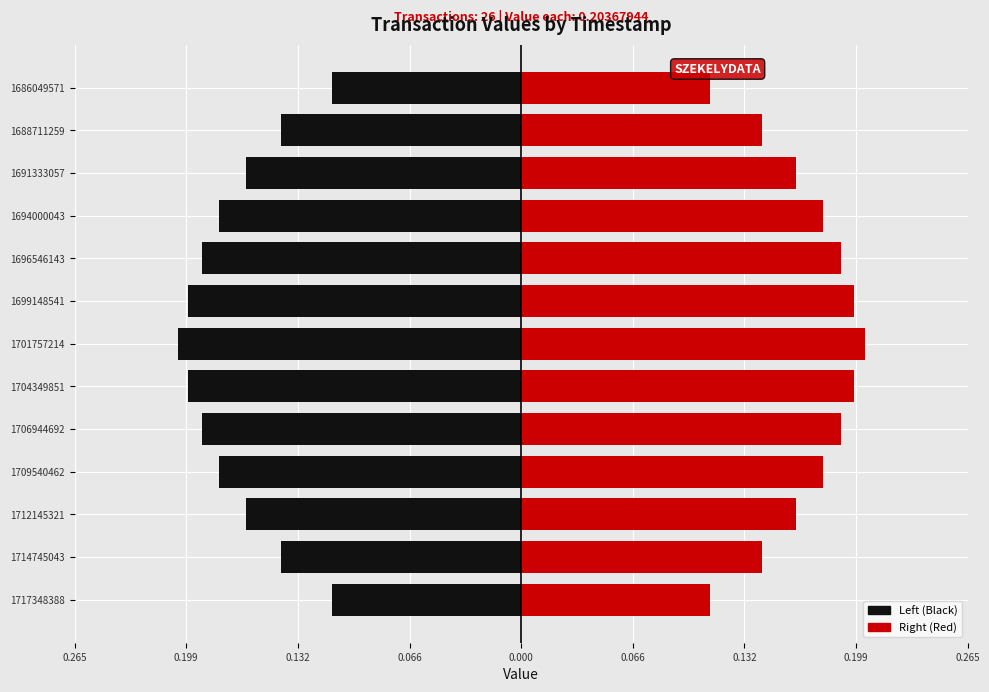

What value does the Right (Red) series have at 1688711259?

0.1